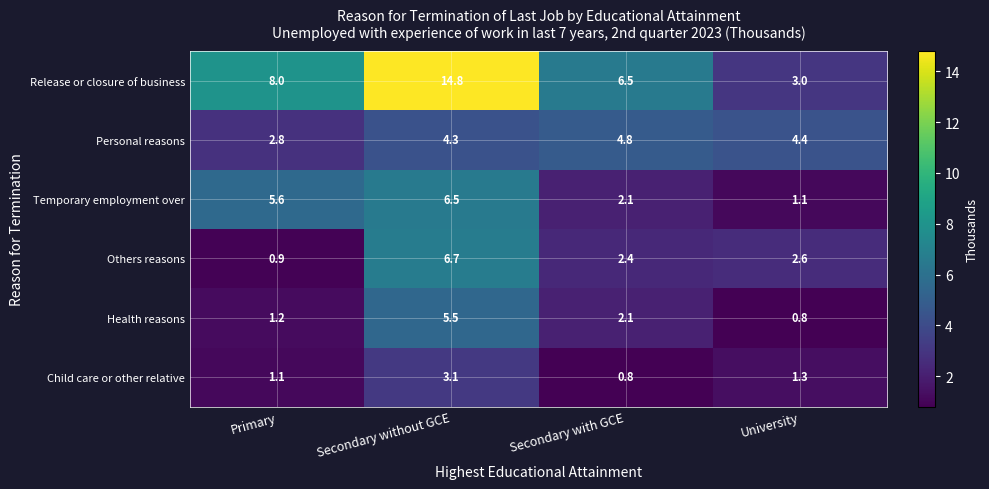

At how many categories does at least one series exceed 11?

1